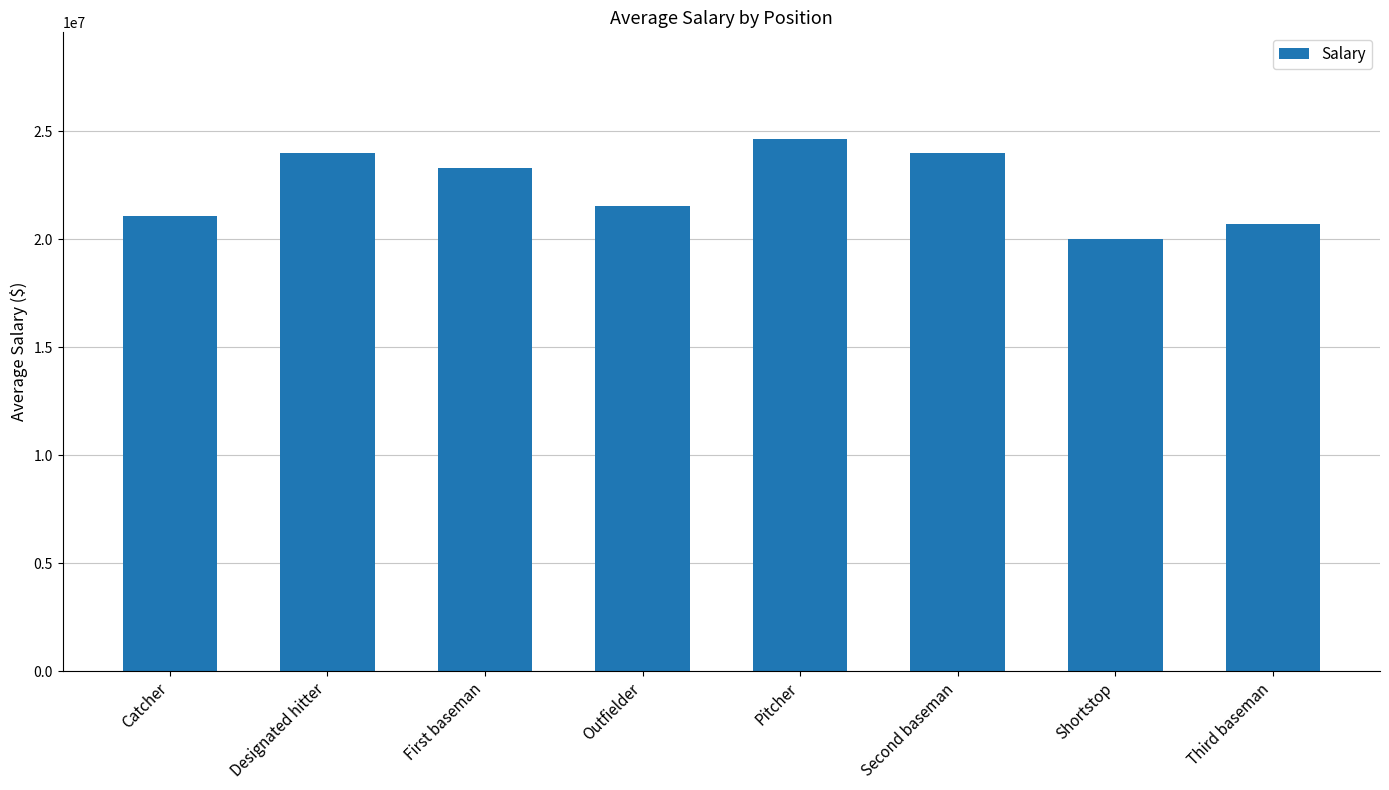

Which label corresponds to the smallest value in the chart?

Shortstop